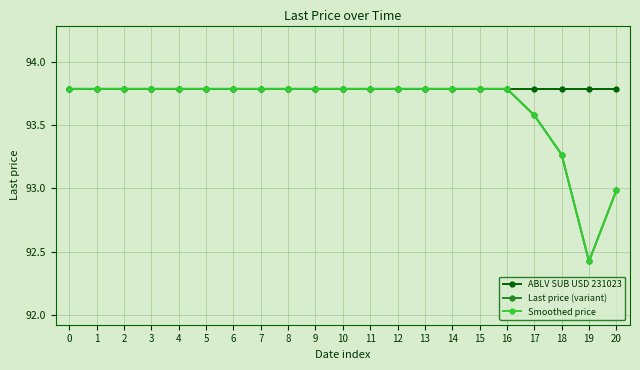

What is the approximate value of Smoothed price at 6?

93.8